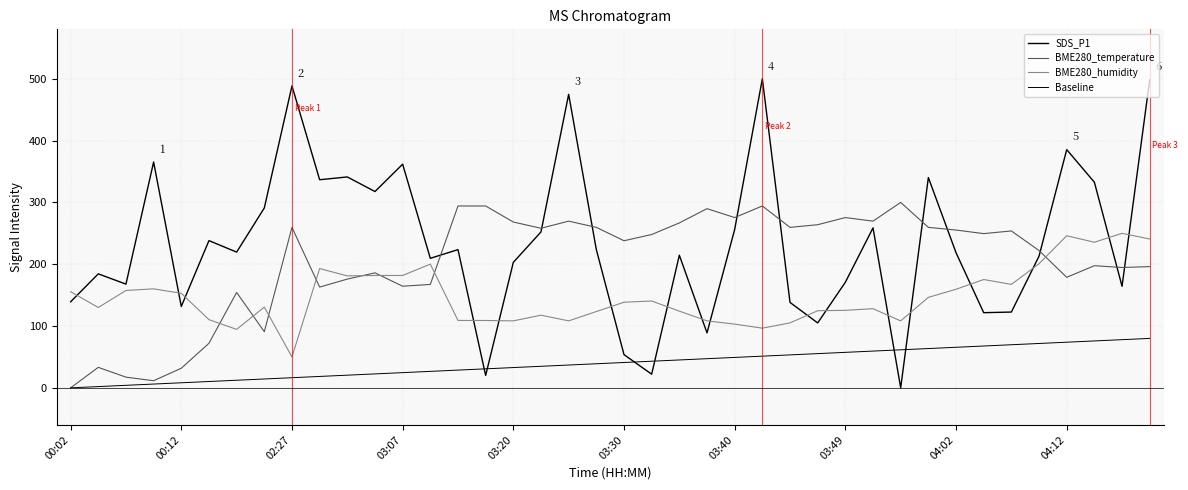

Which series has the largest range (max minus min)?

SDS_P1